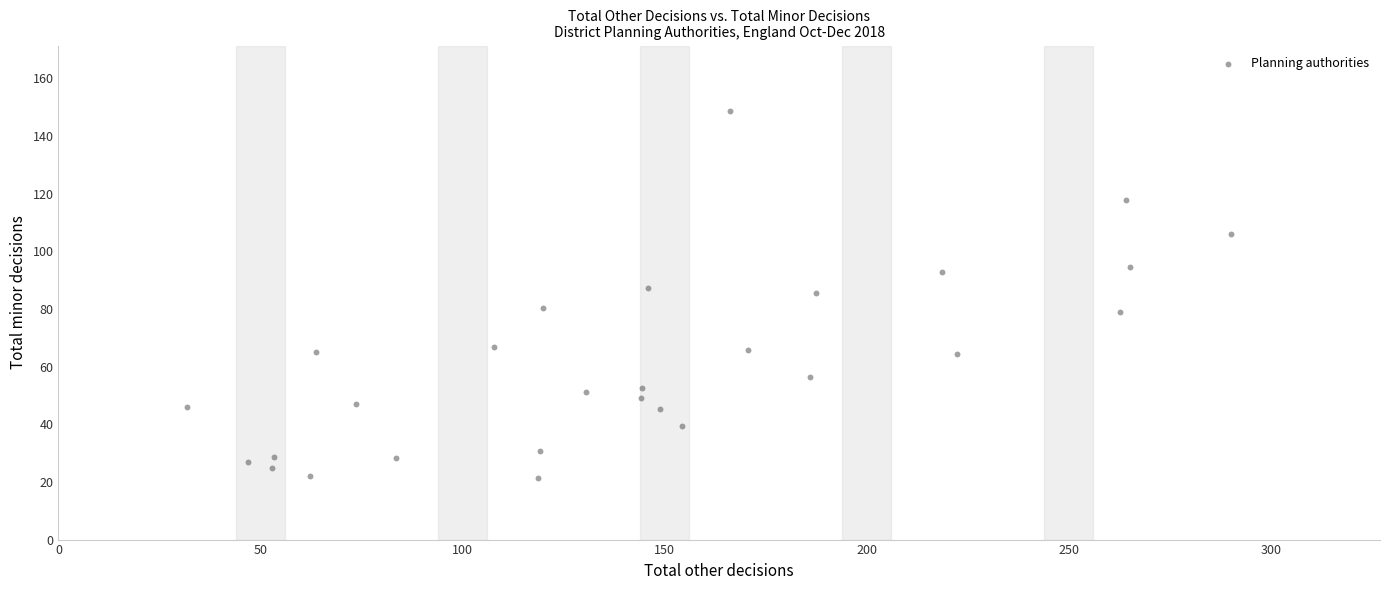

What is the range of X values (max minus min)?

258.5